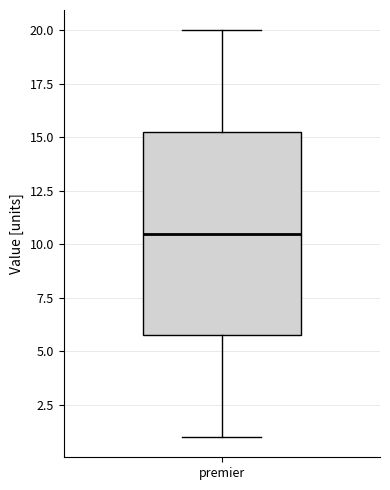

Transcribe this box plot: give where the median line is, the range the box spans, and where the two whiskers end, as read against the y-axis. The values are not printed on the chart, so give them approximately, as read against the axis.

median 10.5, box 6.0 to 15.5, whiskers 1.0 to 20.0